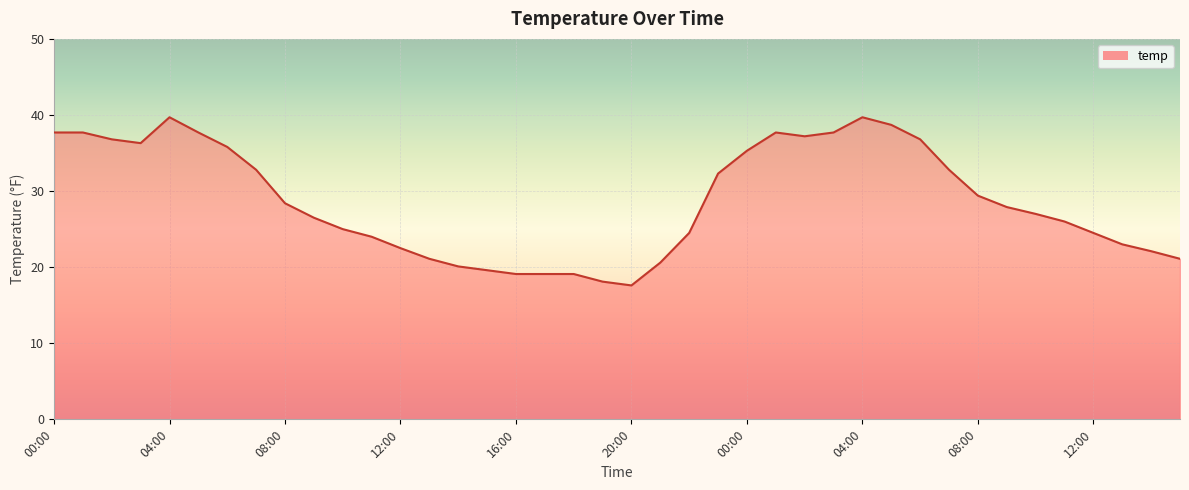

At which label does the data first exceed 27?

00:00